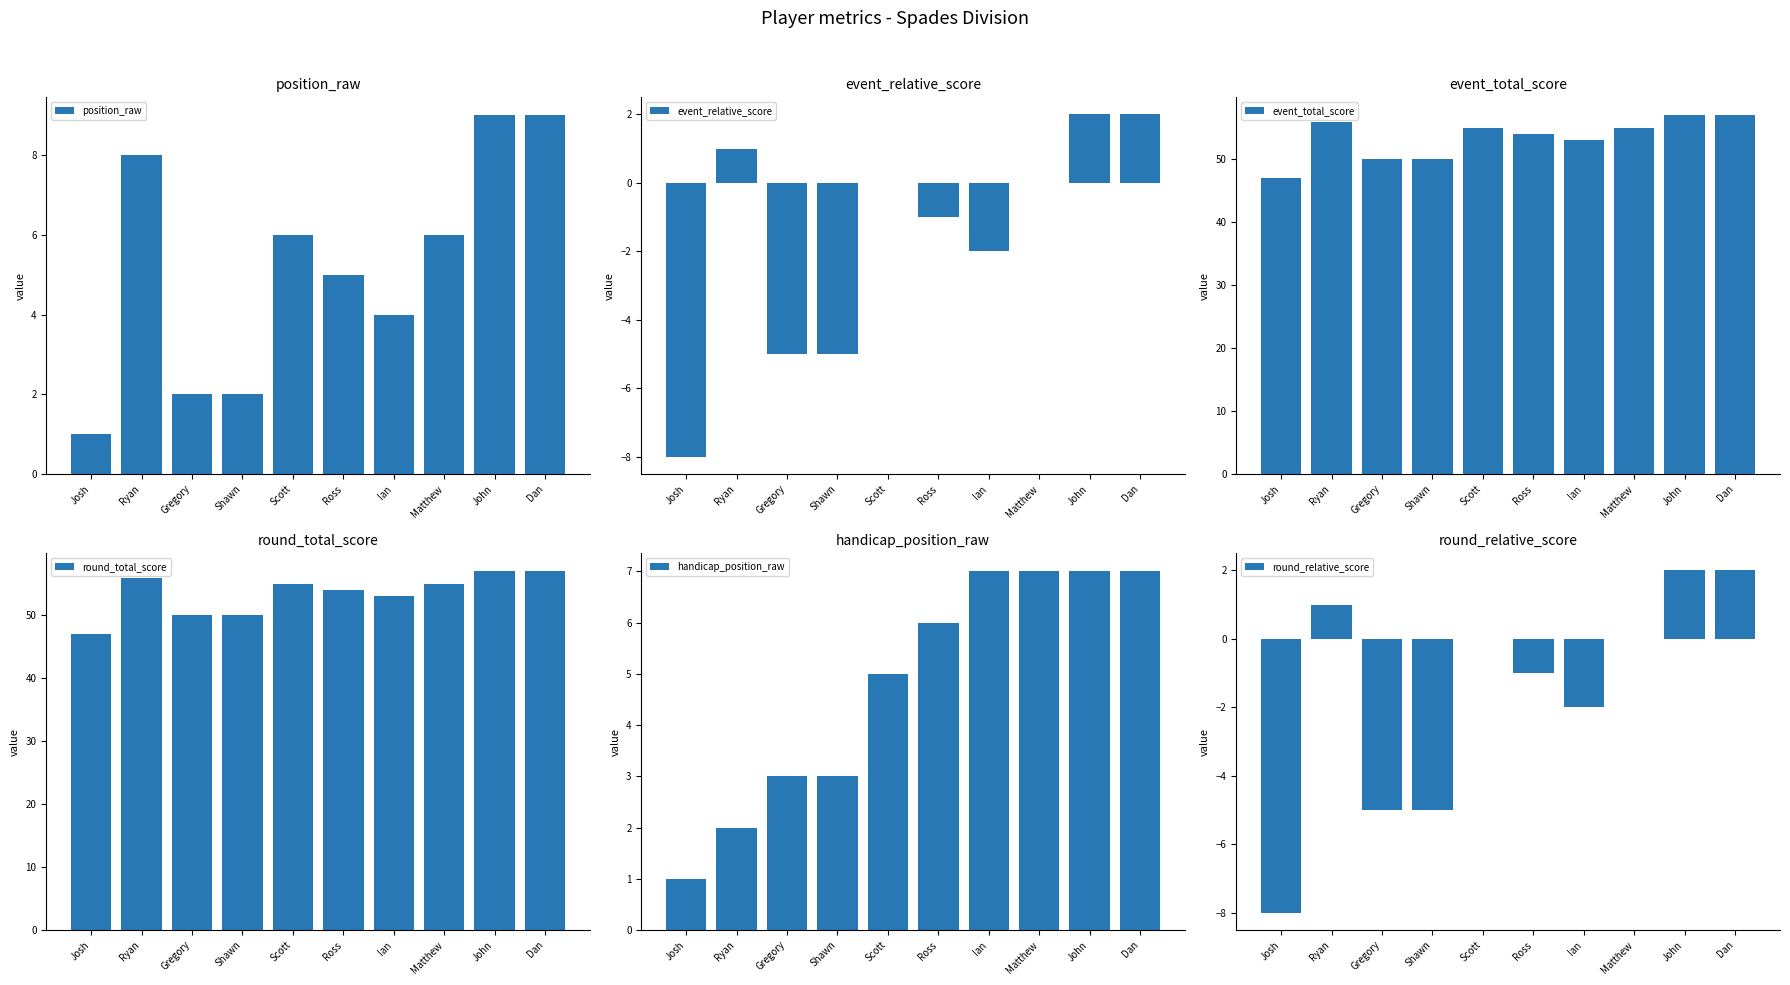

How many distinct data groups are displayed?

6